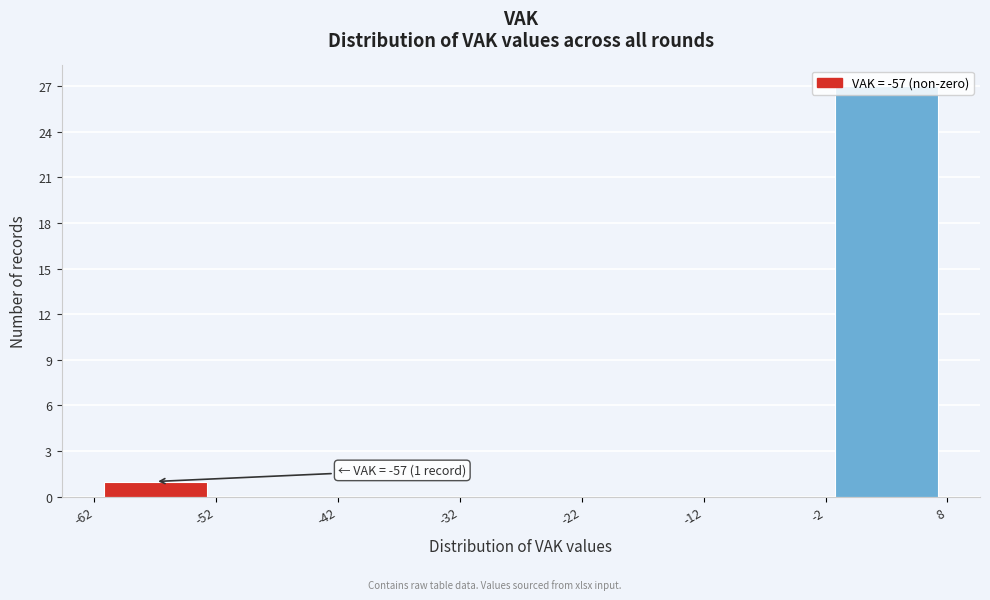

Over which range of the x-axis is the bar tallest?

-2 to 8